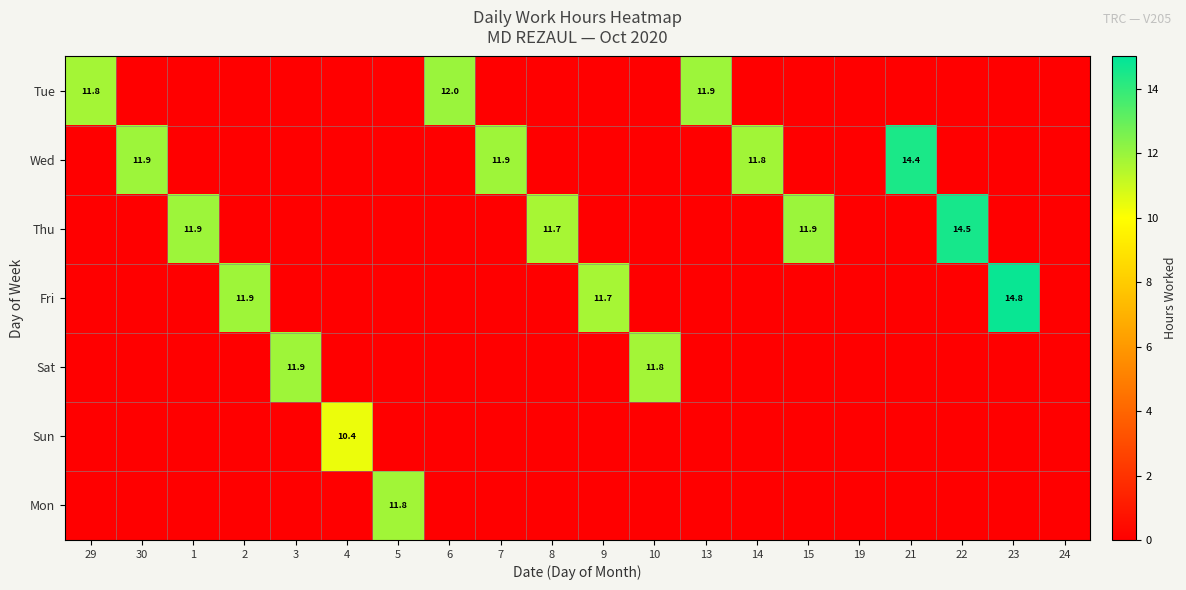

At how many categories does at least one series exceed 7?

18